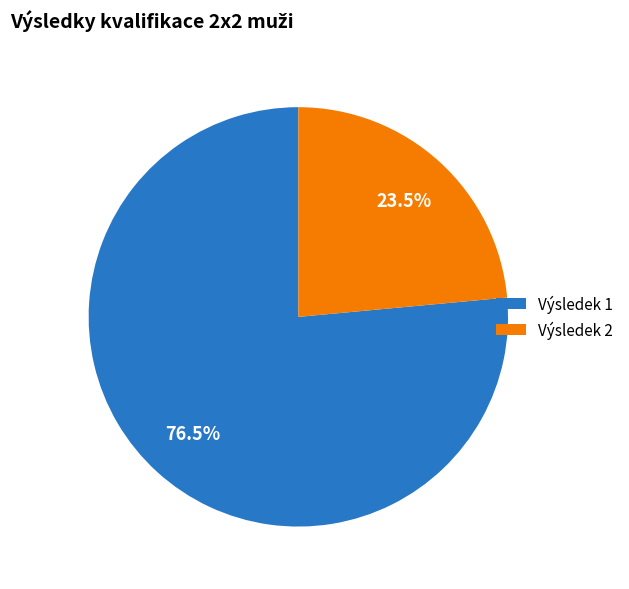

Which slice is the smallest?

Výsledek 2